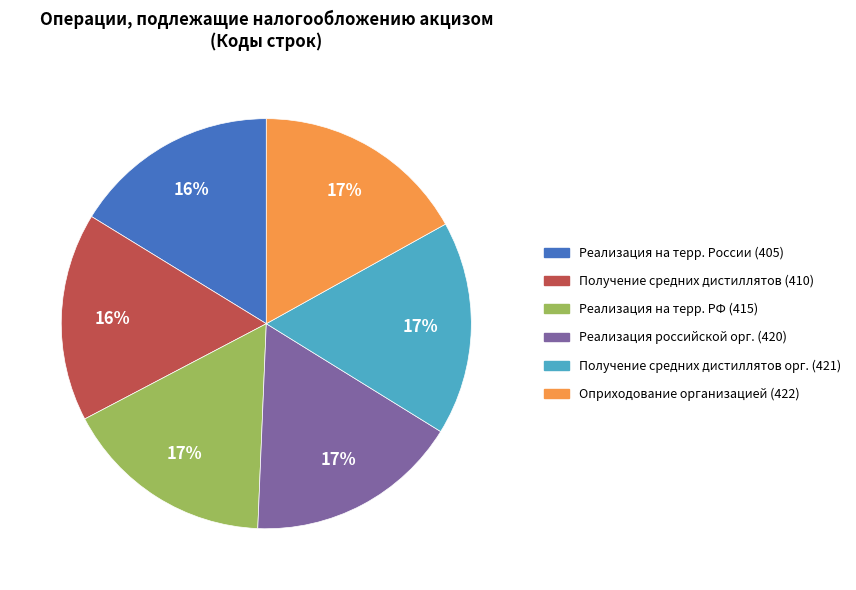

To the nearest percent, what is the average slice percentage?

17%